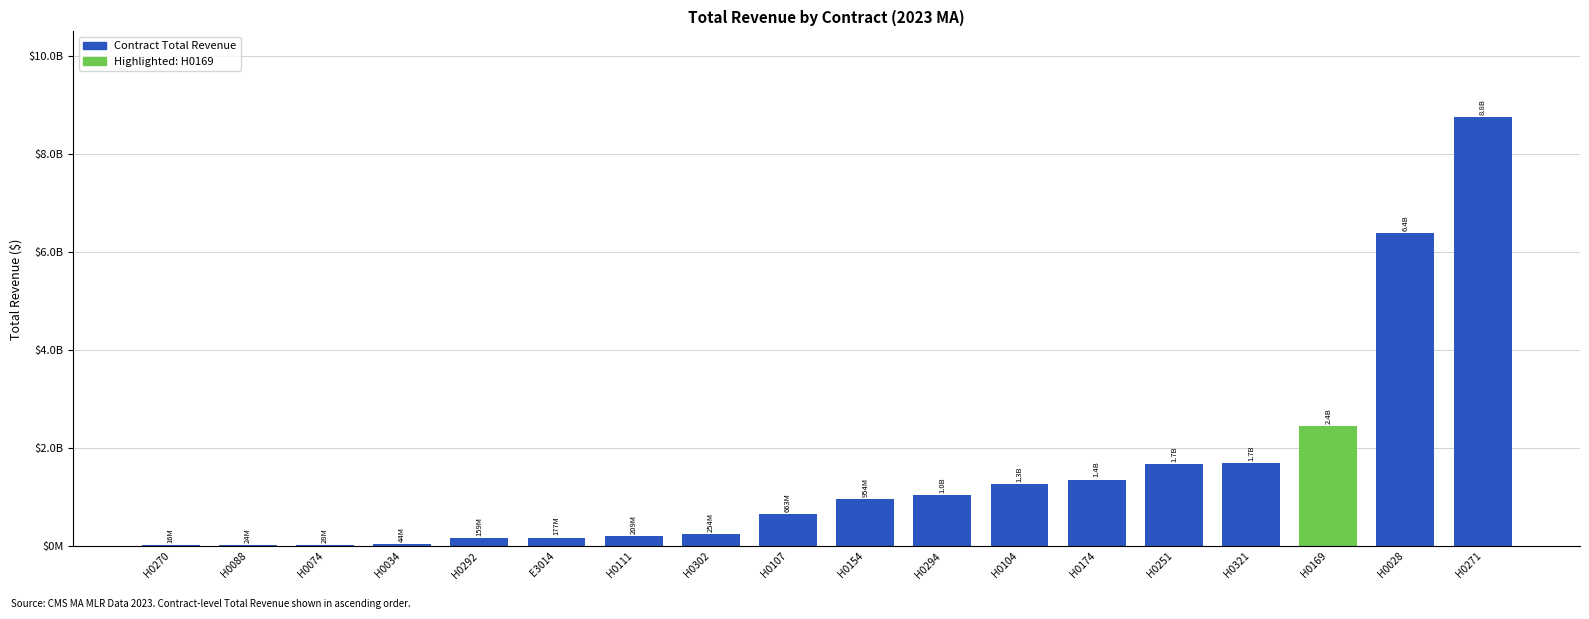

What is the label of the 5th bar from the right?

H0251